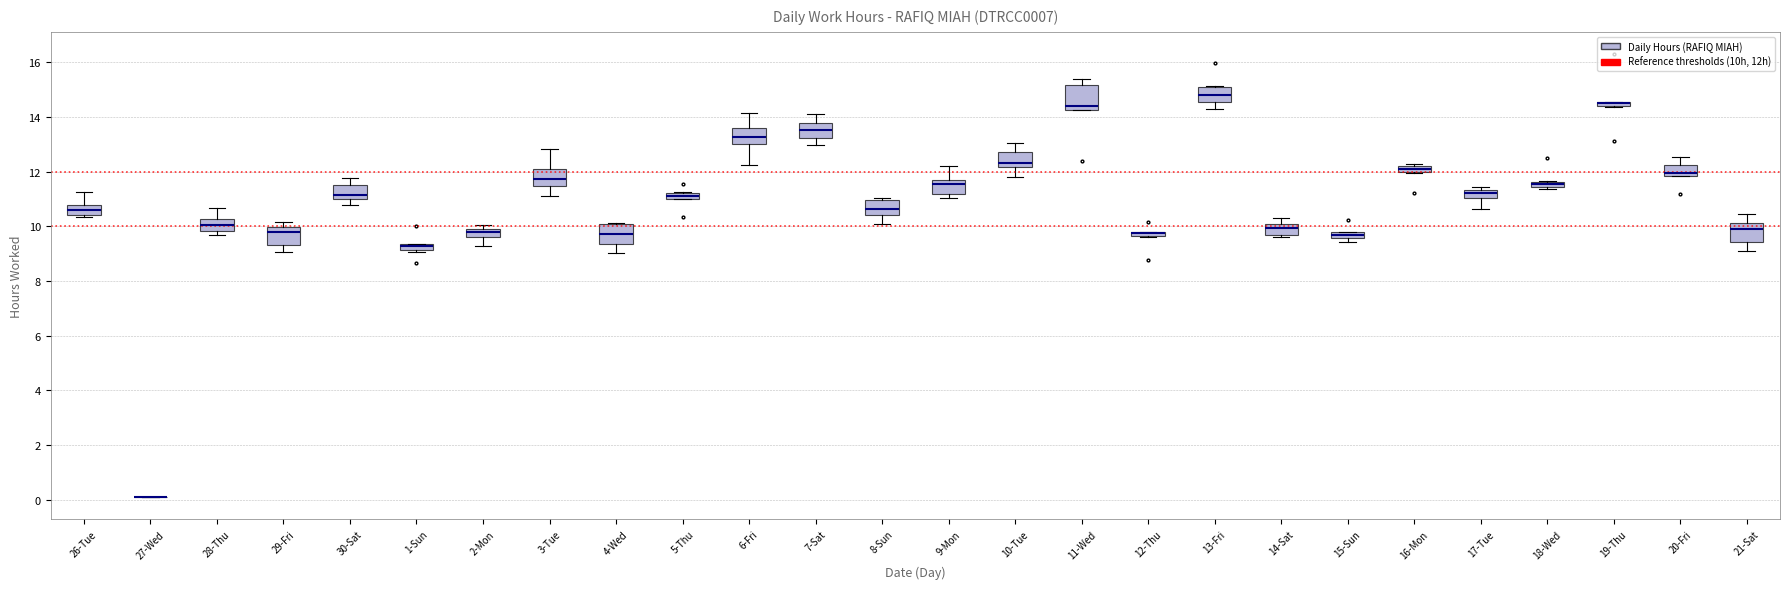

Where does the upper whisker of the box for 11-Wed end on the y-axis? The values are not printed on the chart, so give them approximately, as read against the axis.

15.4